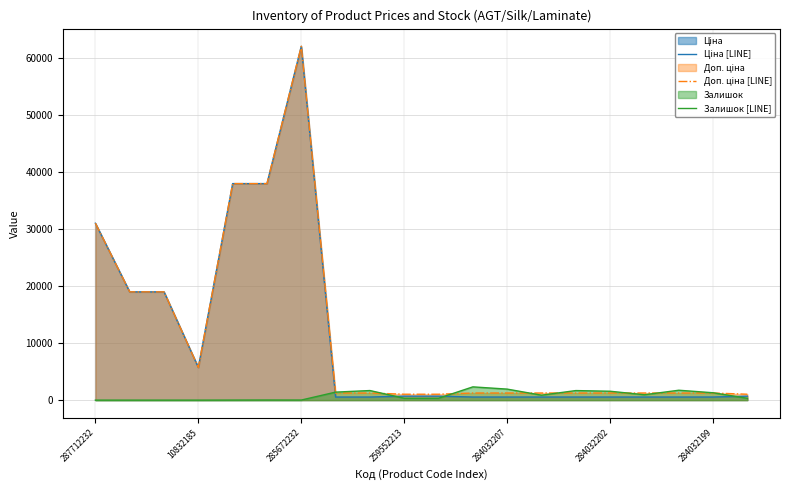

True or false: Ціна [LINE] and Доп. ціна [LINE] cross at least once.

False